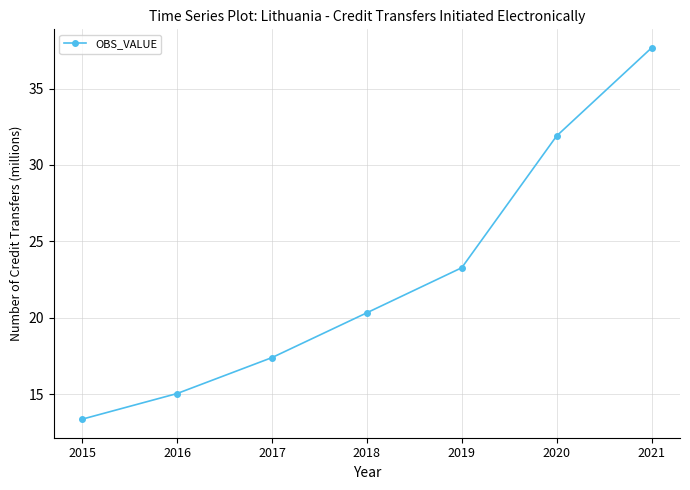

True or false: the data has more than 1 interior local peaks.

False